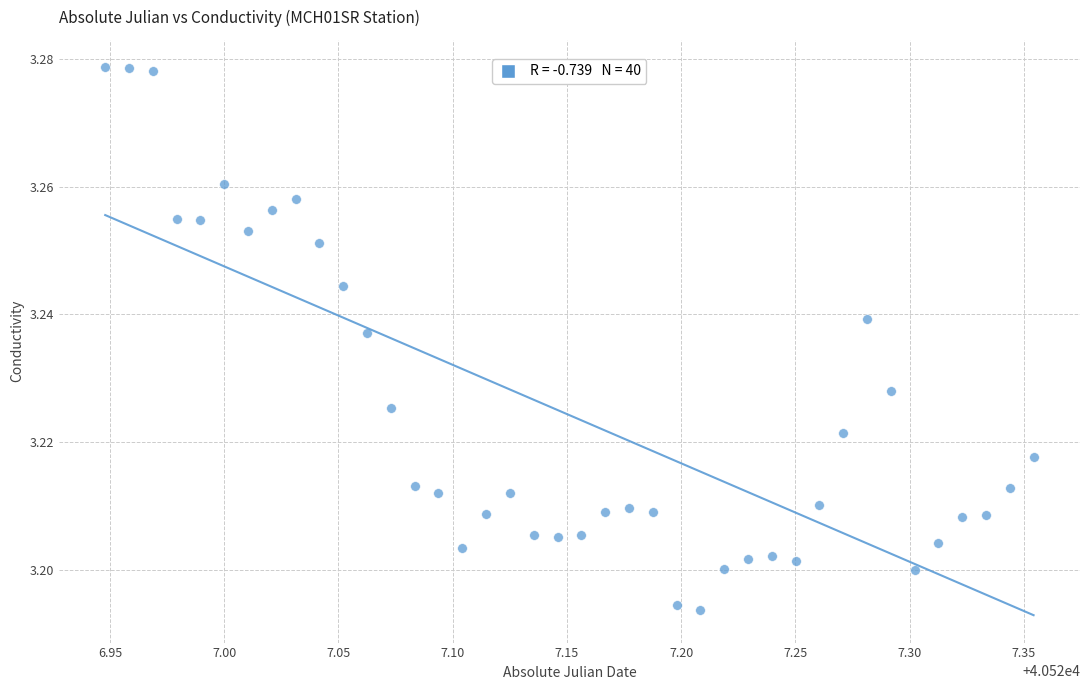

What is the range of X values (max minus min)?

0.4